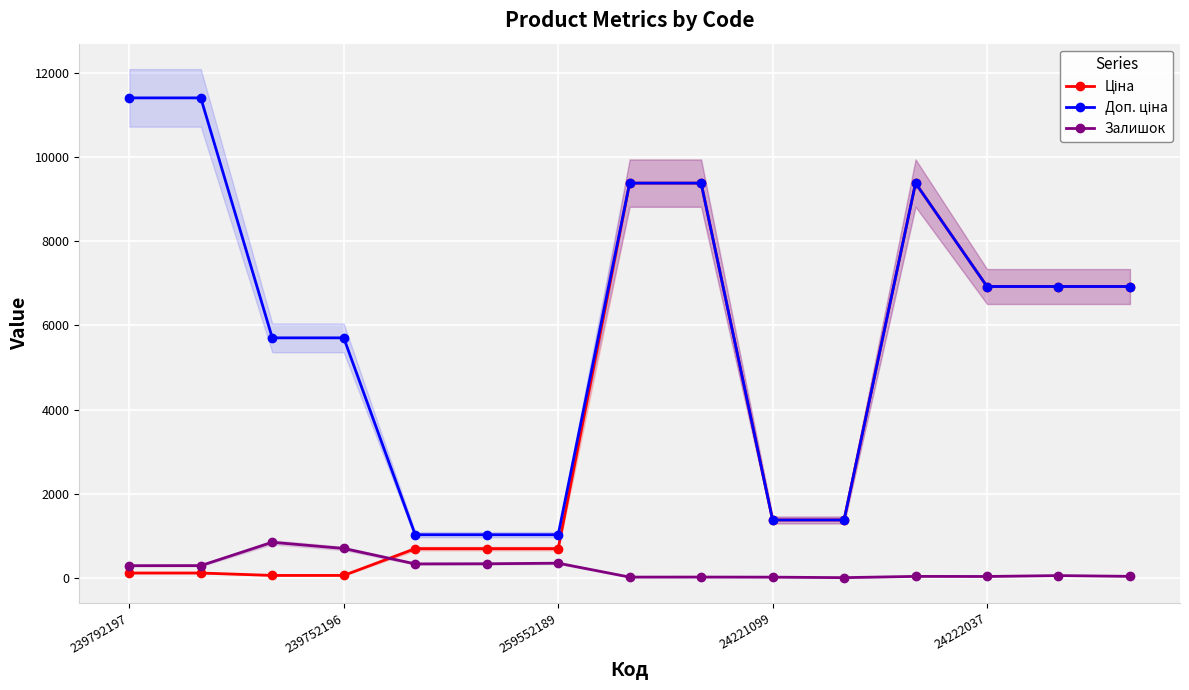

What is the spread (max minus min) of values at 239792197?

11295.9